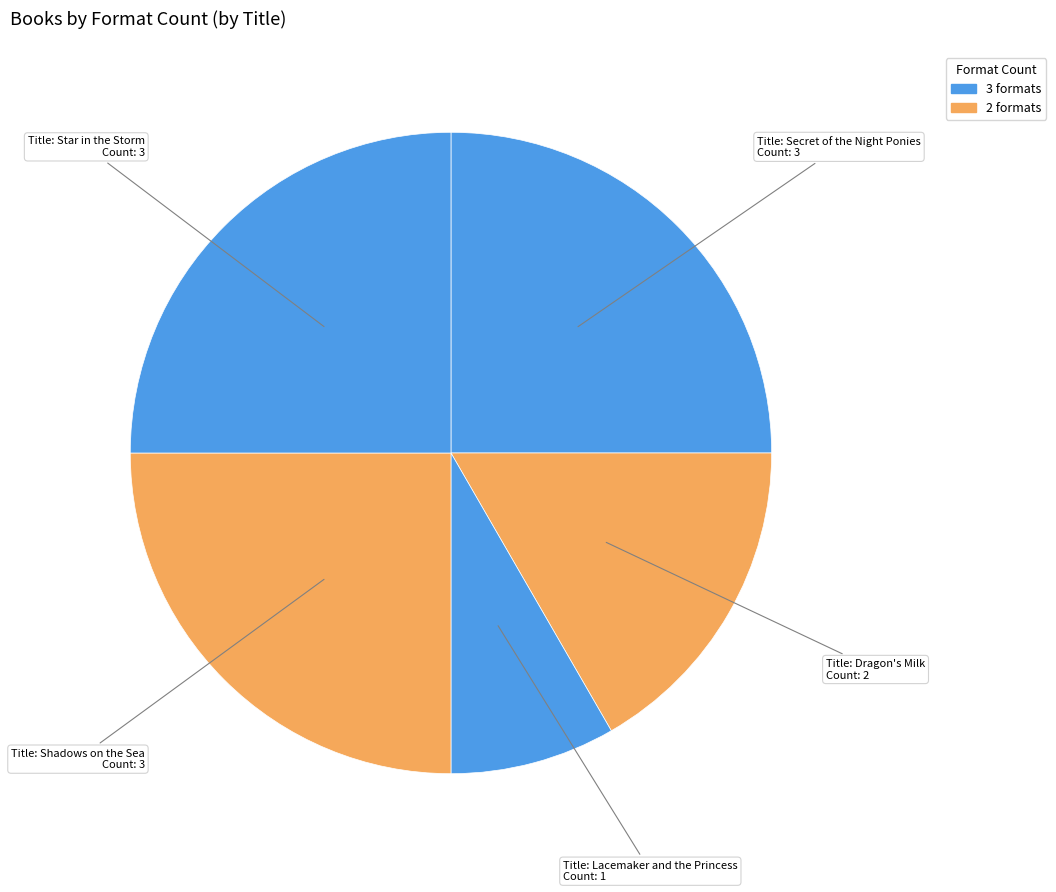

How many segments does this pie chart have?

5